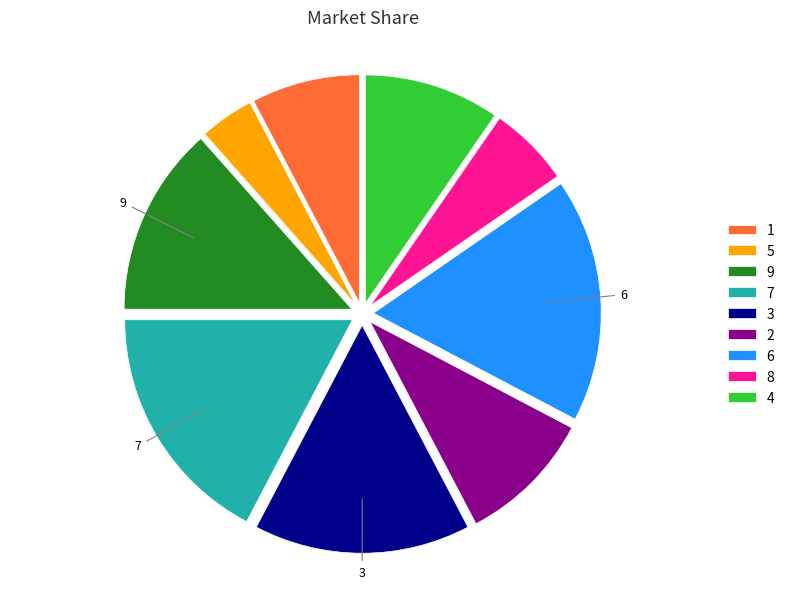

Which category has the smallest portion of the pie?

5